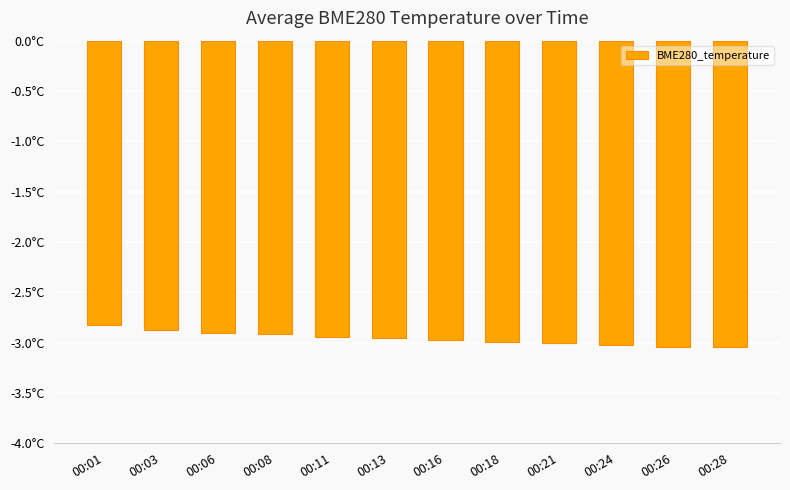

Are the bars horizontal?

No